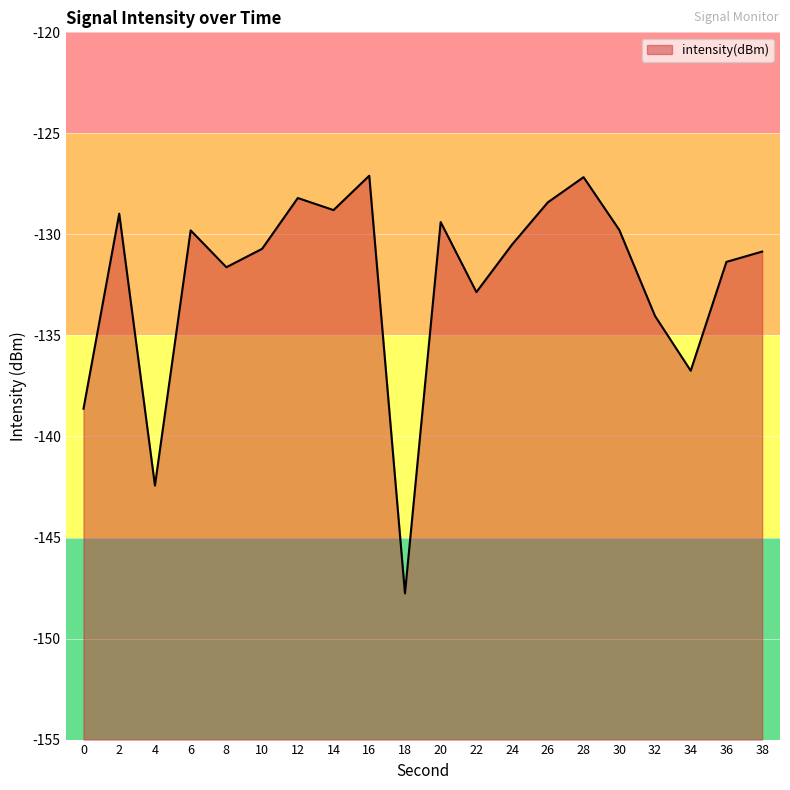

Rank the categories by value from highest to lowest.

16, 28, 12, 26, 14, 2, 20, 30, 6, 24, 10, 38, 36, 8, 22, 32, 34, 0, 4, 18